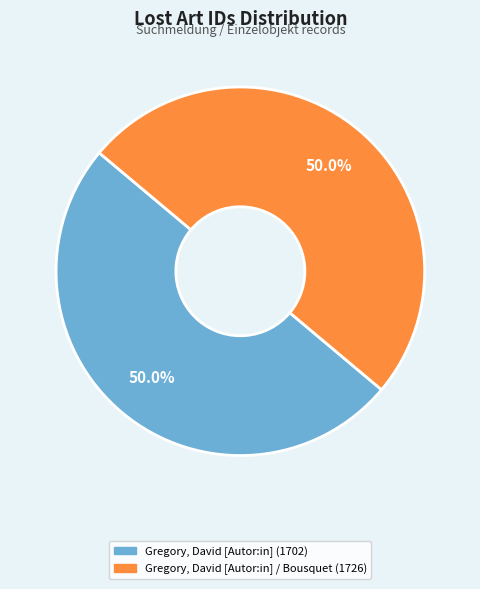

To the nearest percent, what percentage of the pie is Gregory, David [Autor:in] / Bousquet (1726)?

50%